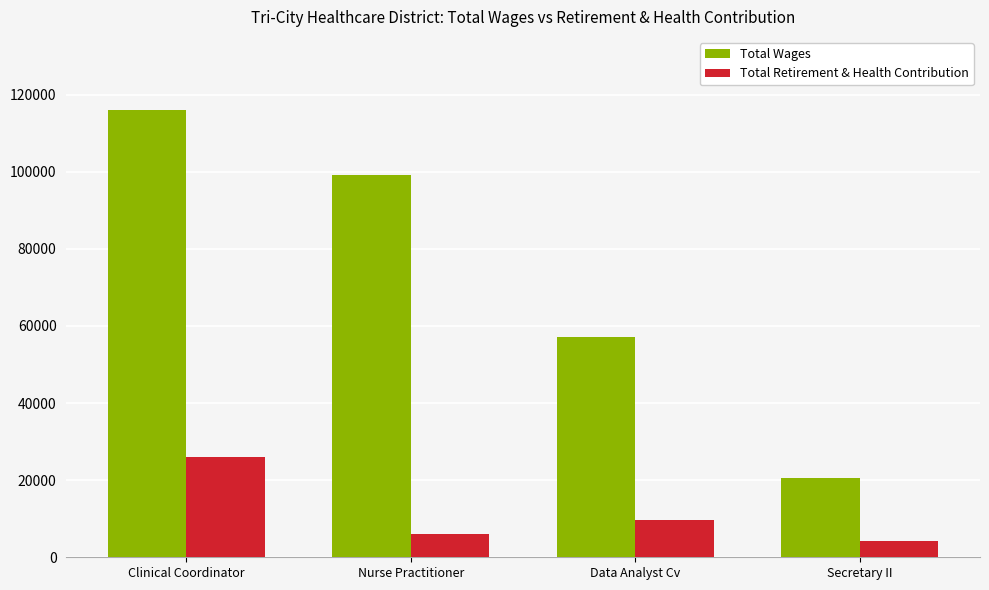

Which category has the lowest value across all series?

Secretary II